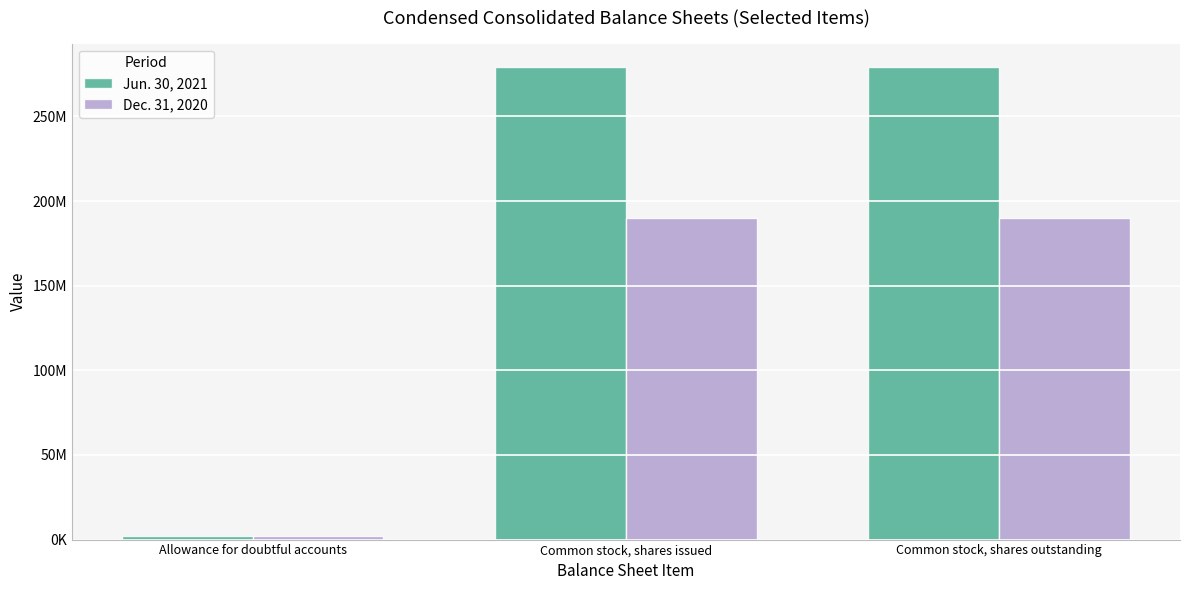

Is it true that Jun. 30, 2021 equals 64793064 at Common stock, shares issued?

False